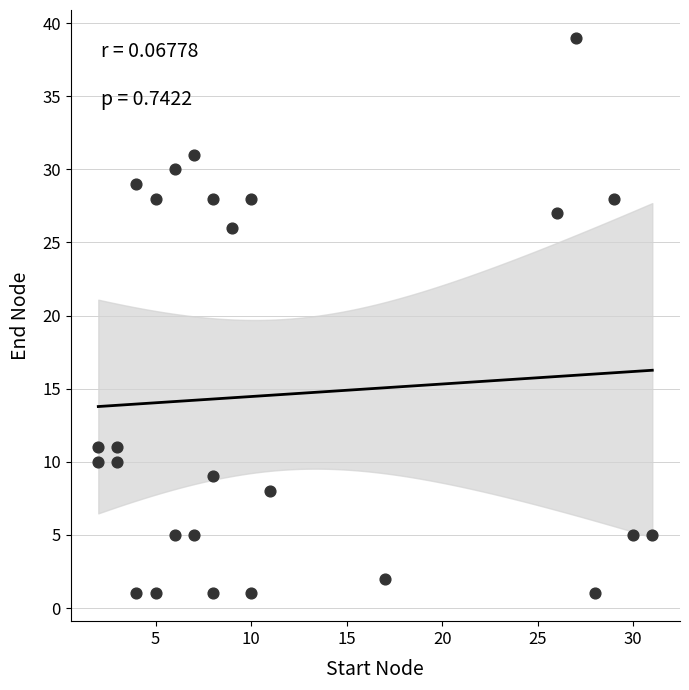

What Y value in the scatter plot is closest to 20?

26